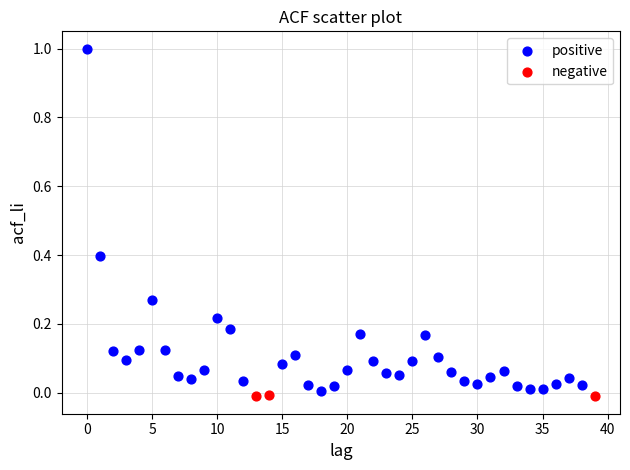

Which series has the largest Y range (max minus min)?

positive